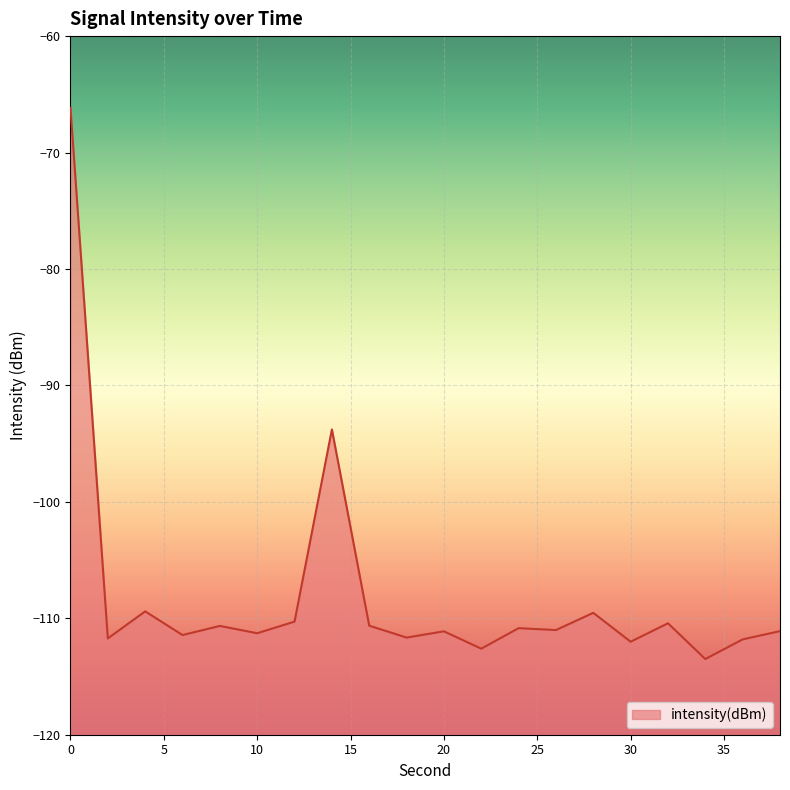

Reading right to left, list all the values displayed in this chart.

-111.1	-111.8	-113.5	-110.4	-112.0	-109.5	-111.0	-110.8	-112.6	-111.1	-111.7	-110.6	-93.8	-110.3	-111.3	-110.7	-111.4	-109.4	-111.7	-66.2